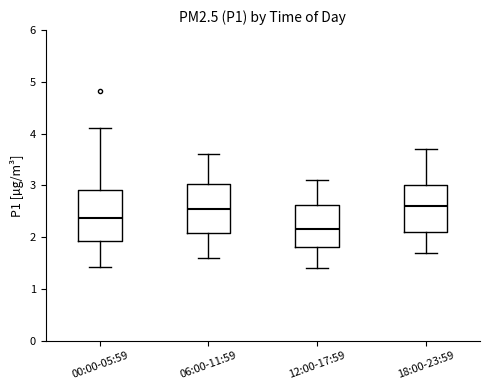

Where is the lower edge of the box for 12:00-17:59 on the y-axis? The values are not printed on the chart, so give them approximately, as read against the axis.

1.8